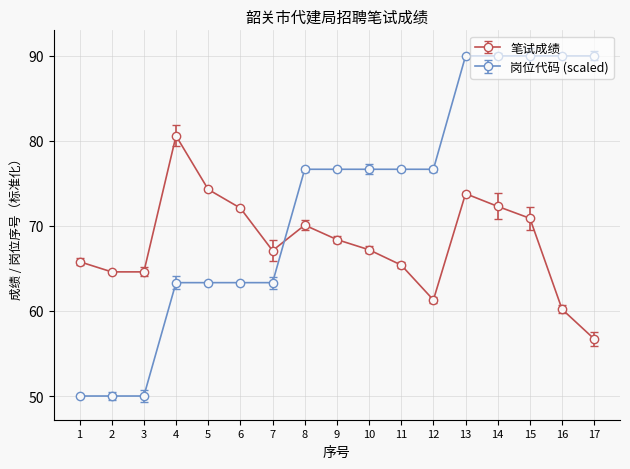

At which category does 笔试成绩 reach its first local peak?

4